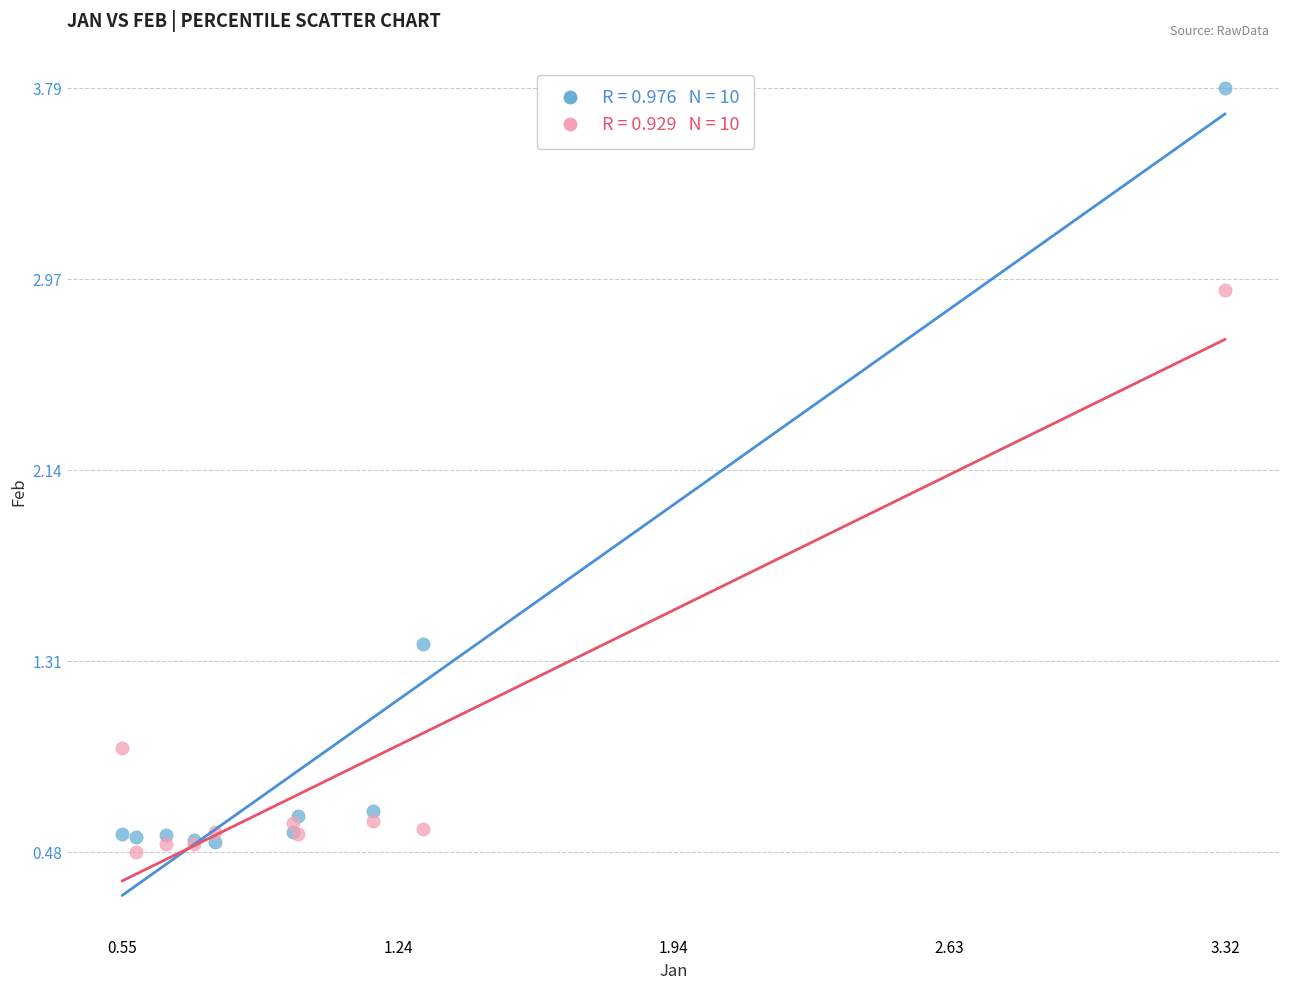

Across all series, what Y value is closest to 2?

1.4